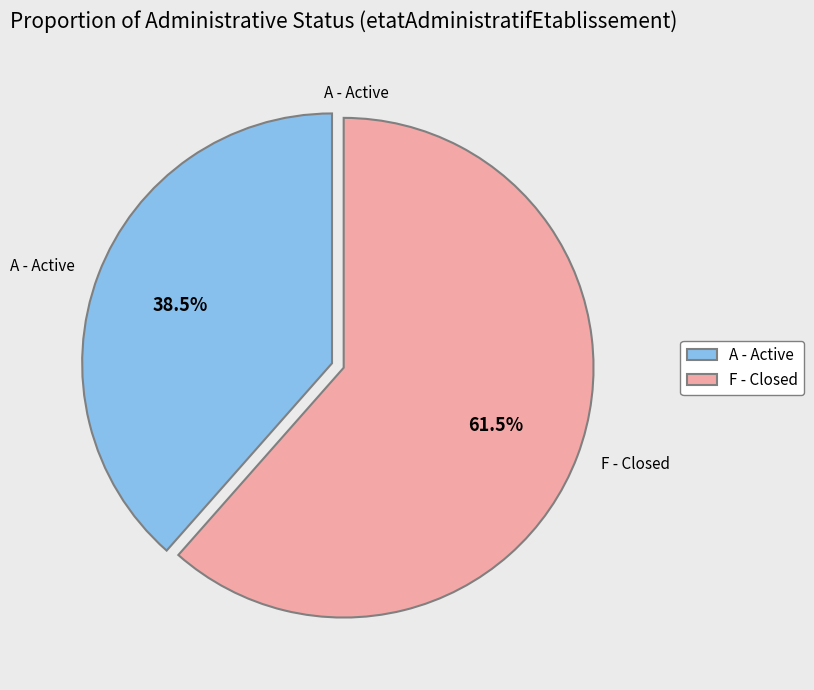

Does any single category account for the majority?

Yes